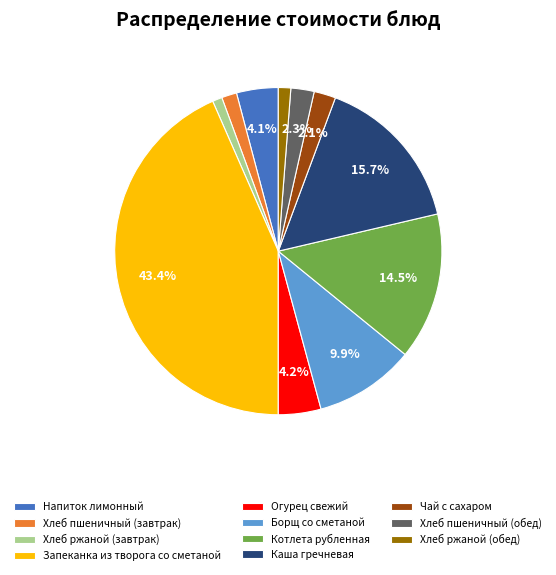

Is it true that Борщ со сметаной is 10% of the pie?

True